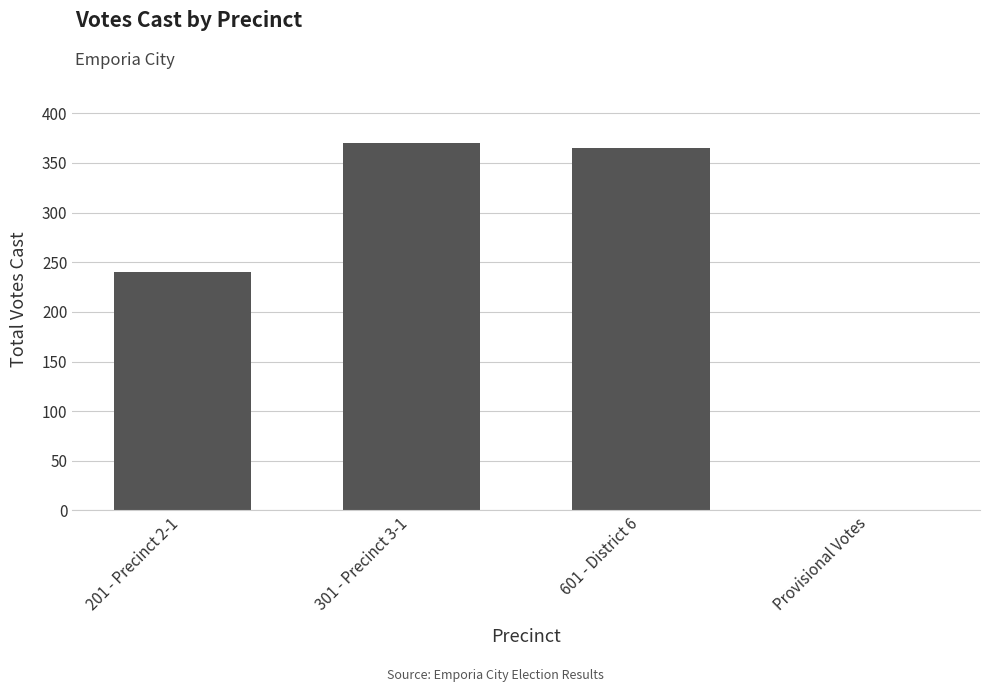

What is the average value?

244